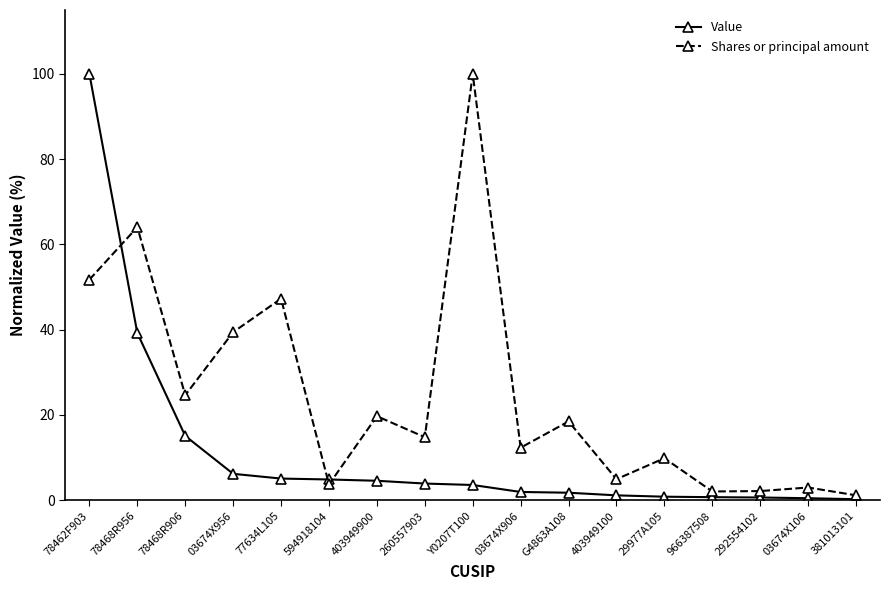

True or false: Shares or principal amount has more than 2 interior local peaks.

True